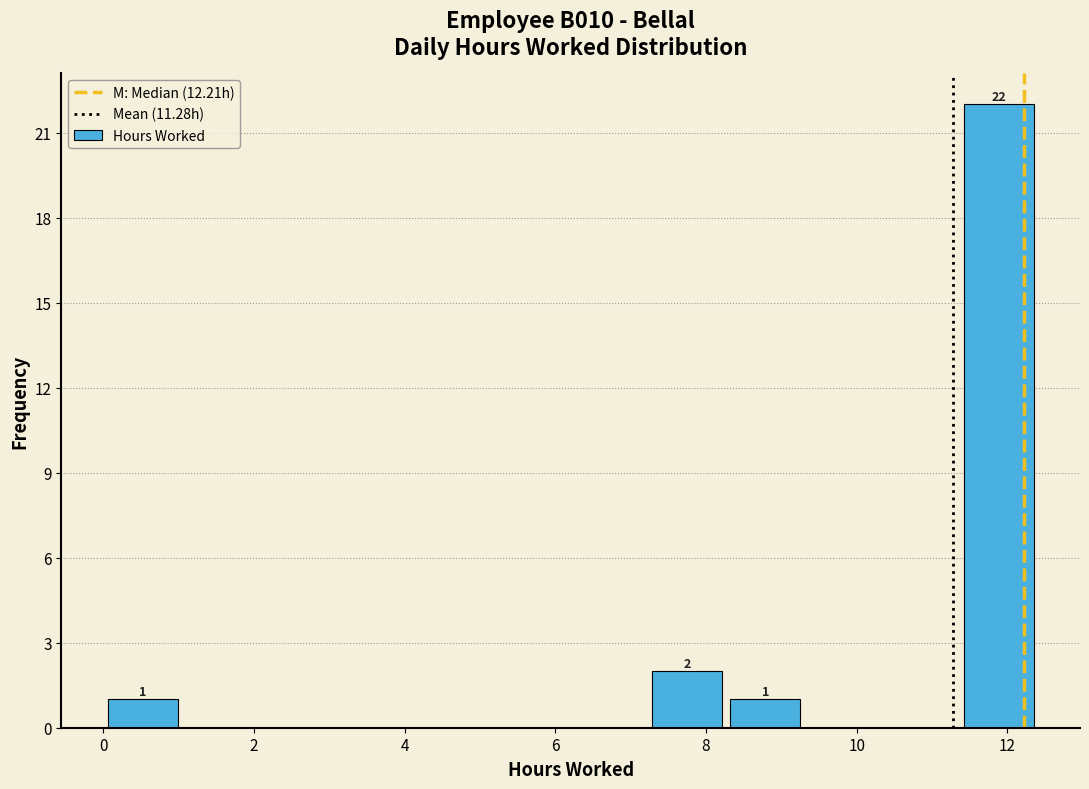

Over which range of the x-axis is the bar tallest?

11.4 to 12.4